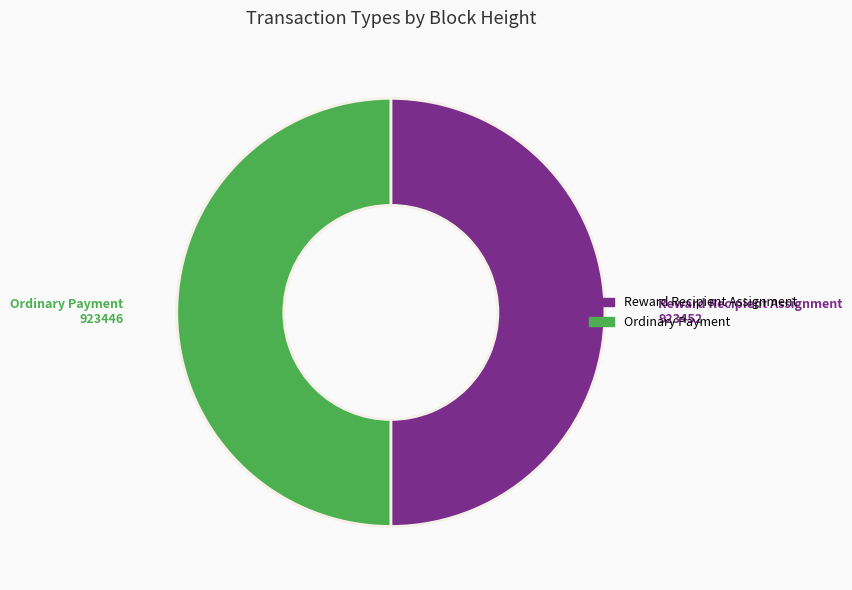

True or false: Reward Recipient Assignment accounts for 40% of the total.

False